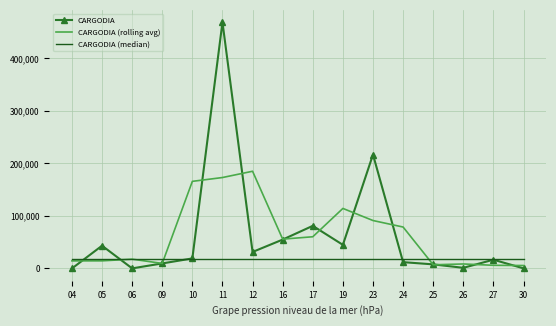

The value of CARGODIA (rolling avg) at 10 is 234729.6. True or false?

False